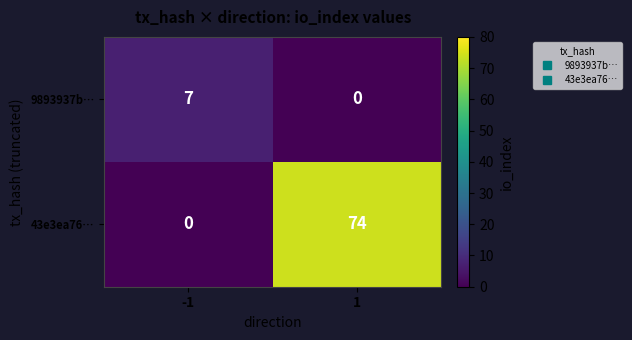

Read the 43e3ea76… value at 1, to the nearest 10.

70